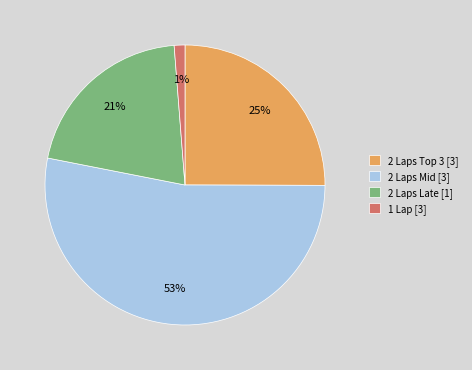

What is the smallest slice in the pie chart?

1 Lap [3]